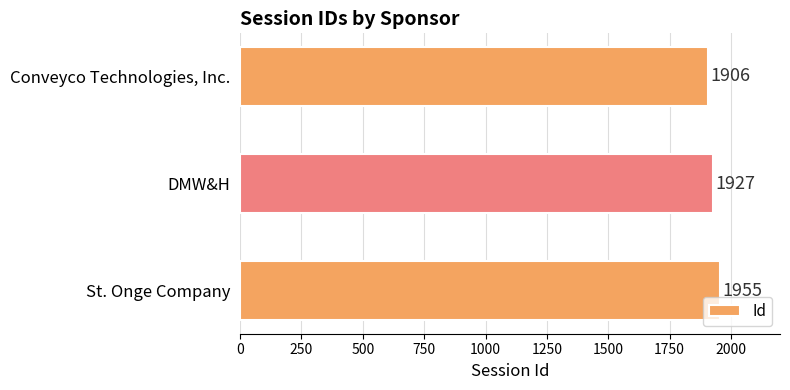

What is the minimum value shown in the chart?

1906